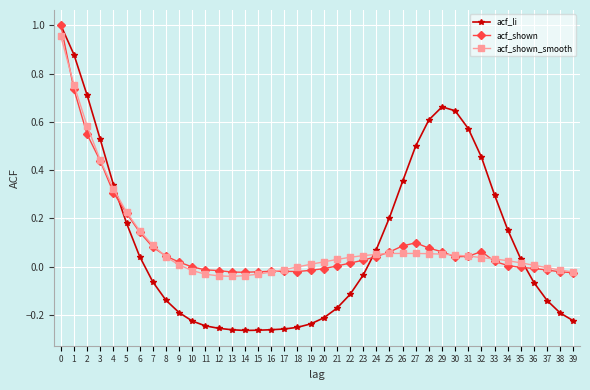

Which series has the widest spread of values?

acf_li